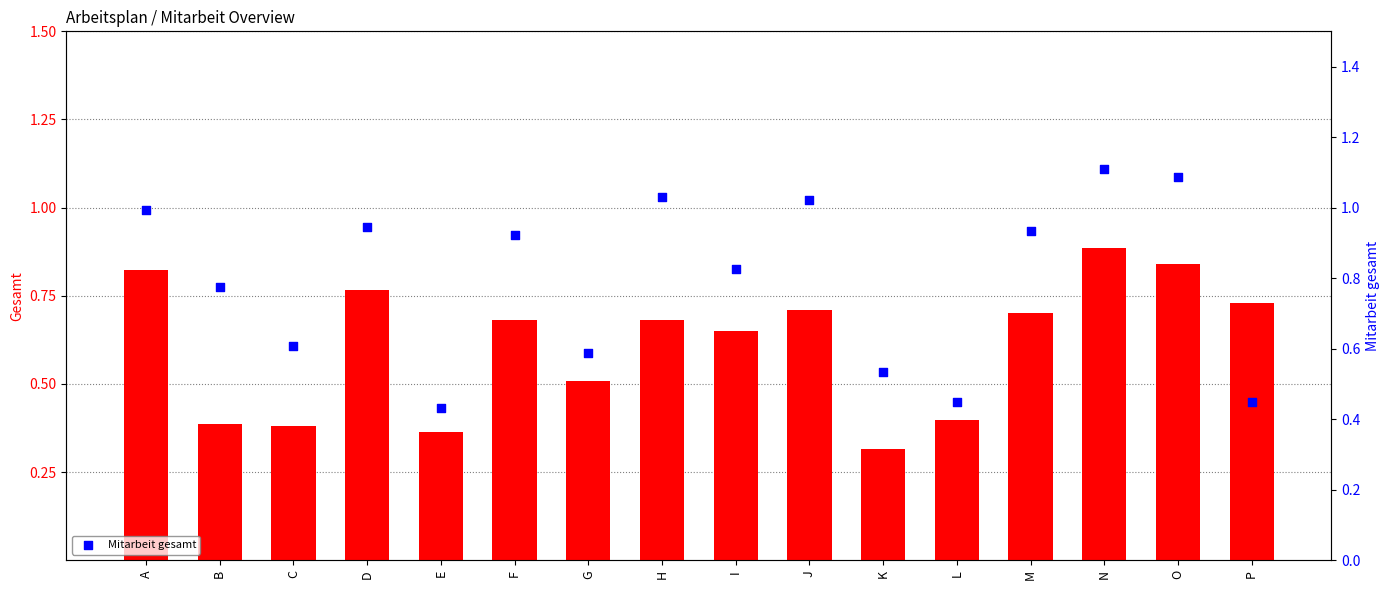

What is the total value across all series at N?

2.0